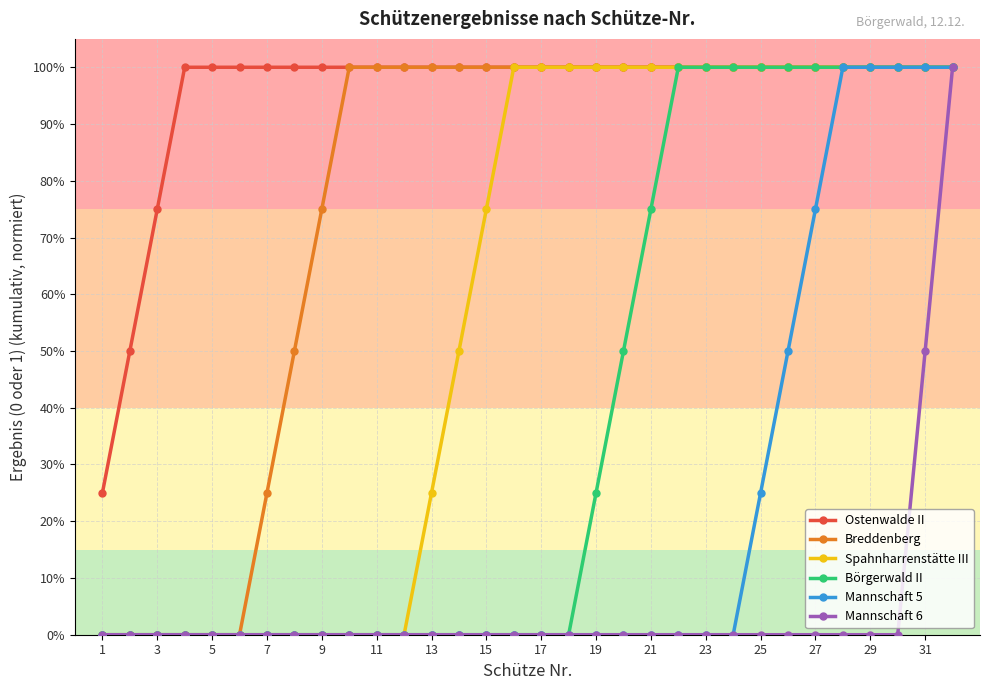

What is the average value of the Spahnharrenstätte III series?

0.6